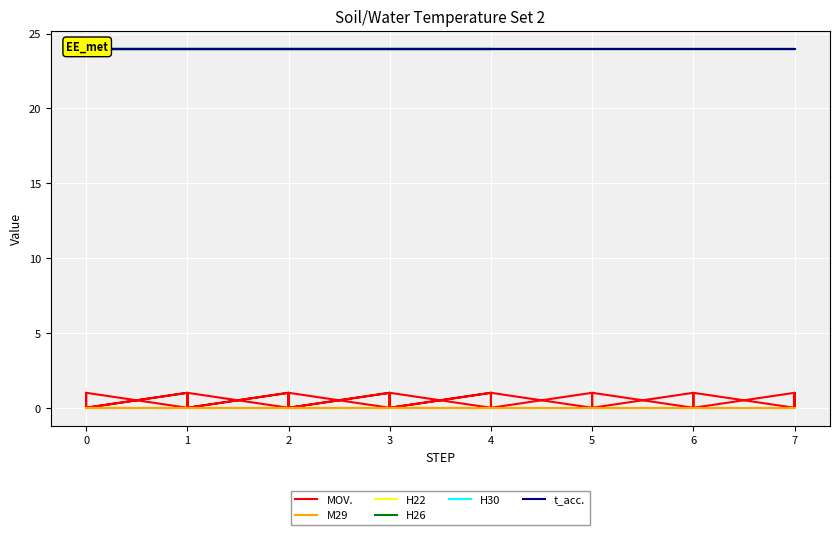

What is the difference between the highest and lowest values at 2?

24